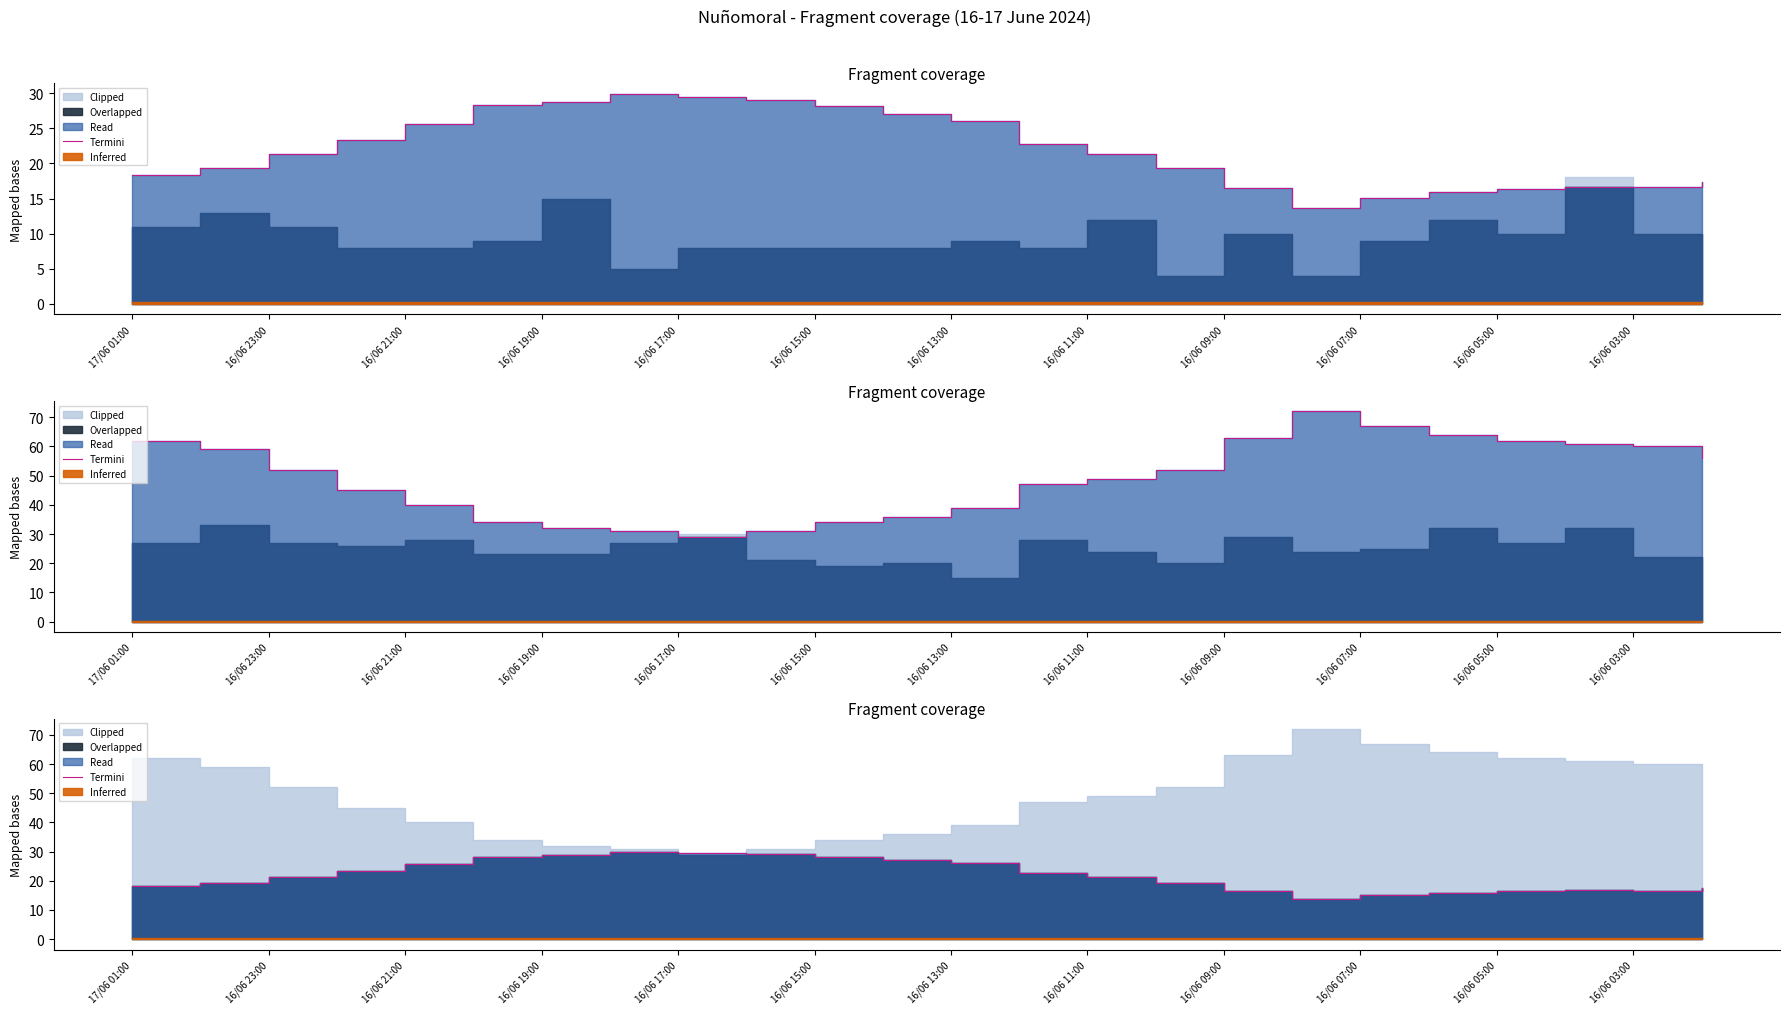

Where does the data first go above 21?

16/06 23:00